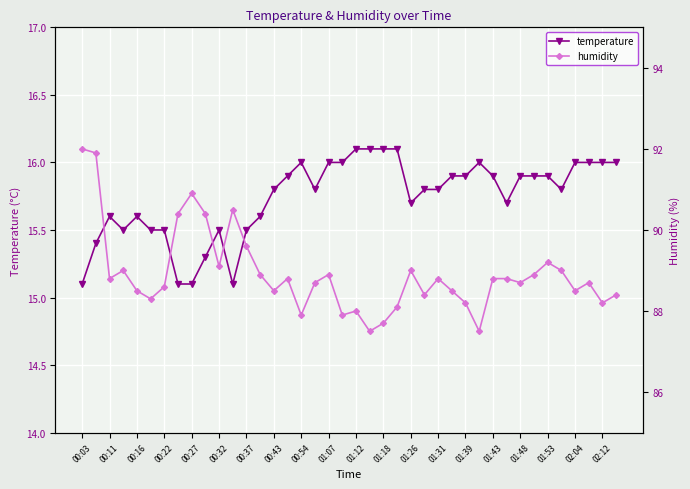

List the series in order of their overall mean, highest first.

humidity, temperature